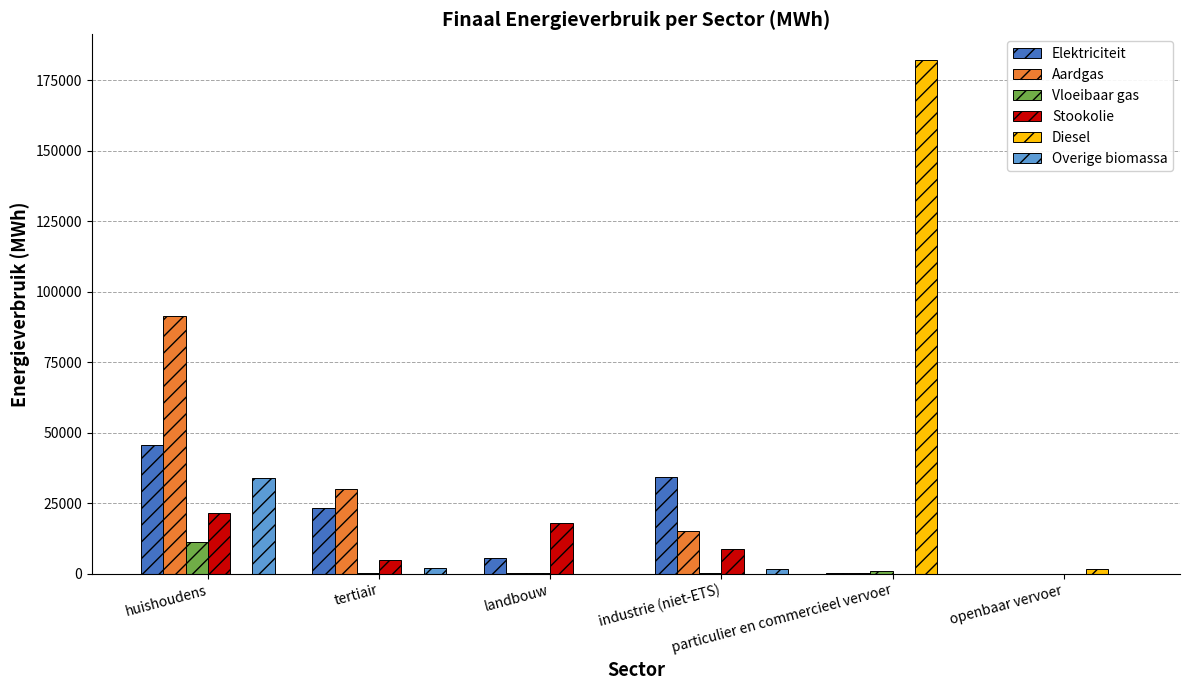

True or false: Diesel has a value of 0.0 at industrie (niet-ETS).

True